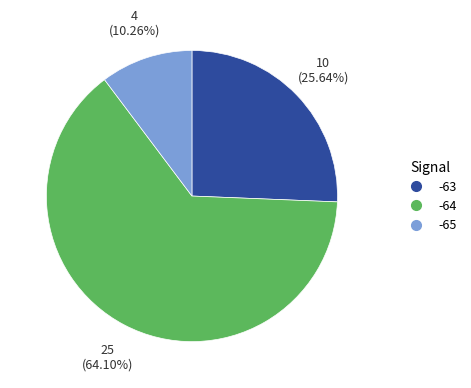

Is there any slice that represents more than half of the pie?

Yes